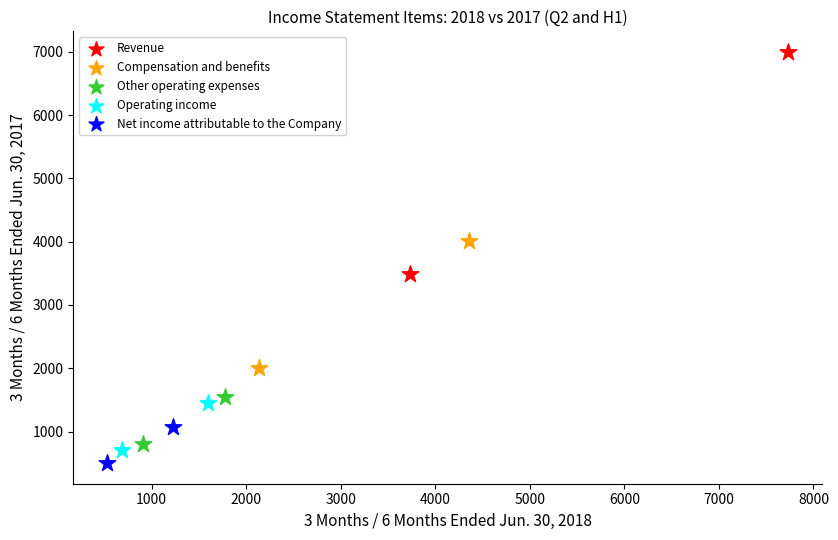

Which series contains the lowest Y value?

Net income attributable to the Company